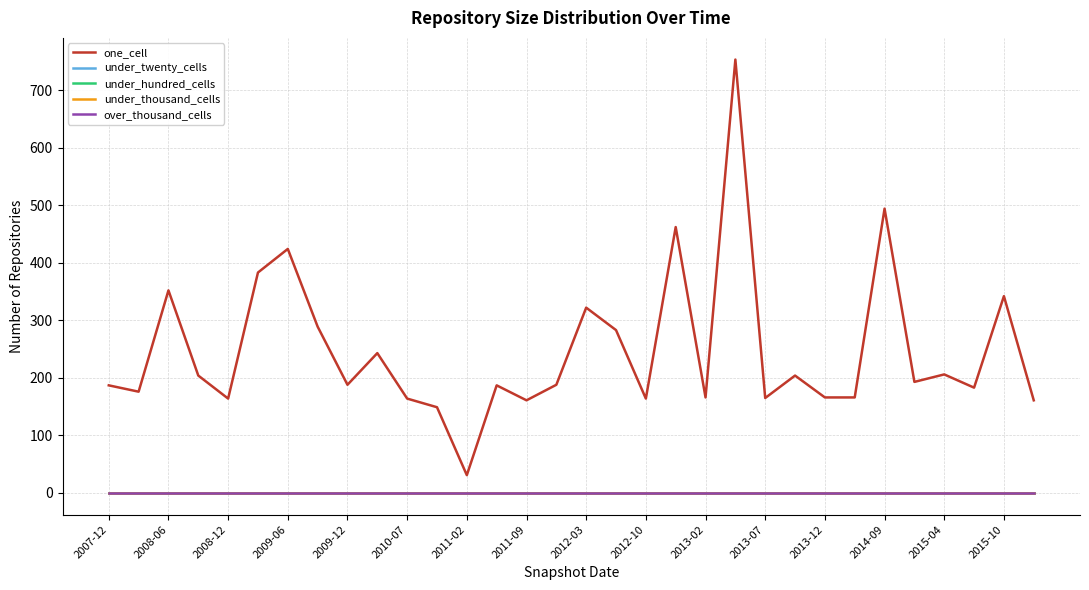

Reading left to right, what are all the values shown in this chart?

one_cell: 187	176	352	204	164	383	424	289	188	243	164	149	31	187	161	188	322	283	164	462	166	753	165	204	166	166	494	193	206	183	342	161
under_twenty_cells: 0	0	0	0	0	0	0	0	0	0	0	0	0	0	0	0	0	0	0	0	0	0	0	0	0	0	0	0	0	0	0	0
under_hundred_cells: 0	0	0	0	0	0	0	0	0	0	0	0	0	0	0	0	0	0	0	0	0	0	0	0	0	0	0	0	0	0	0	0
under_thousand_cells: 0	0	0	0	0	0	0	0	0	0	0	0	0	0	0	0	0	0	0	0	0	0	0	0	0	0	0	0	0	0	0	0
over_thousand_cells: 0	0	0	0	0	0	0	0	0	0	0	0	0	0	0	0	0	0	0	0	0	0	0	0	0	0	0	0	0	0	0	0